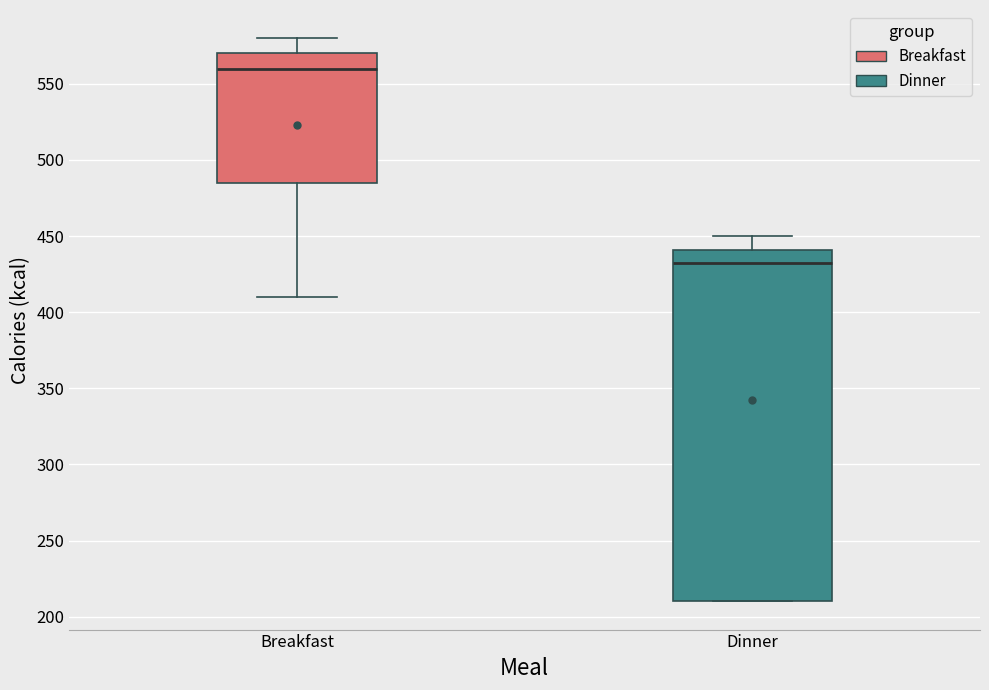

Reading left to right, read every box against the y-axis: the position of its median line, the range the box covers, and the ends of its whiskers. The values are not printed on the chart, so give them approximately, as read against the axis.

Breakfast: median 560, box 485 to 570, whiskers 410 to 580
Dinner: median 430, box 210 to 440, whiskers 210 to 450